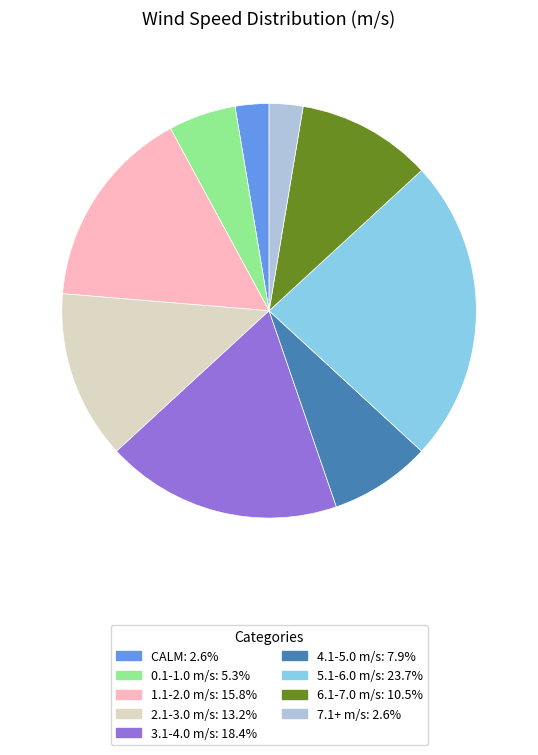

Is there a majority slice in this chart?

No